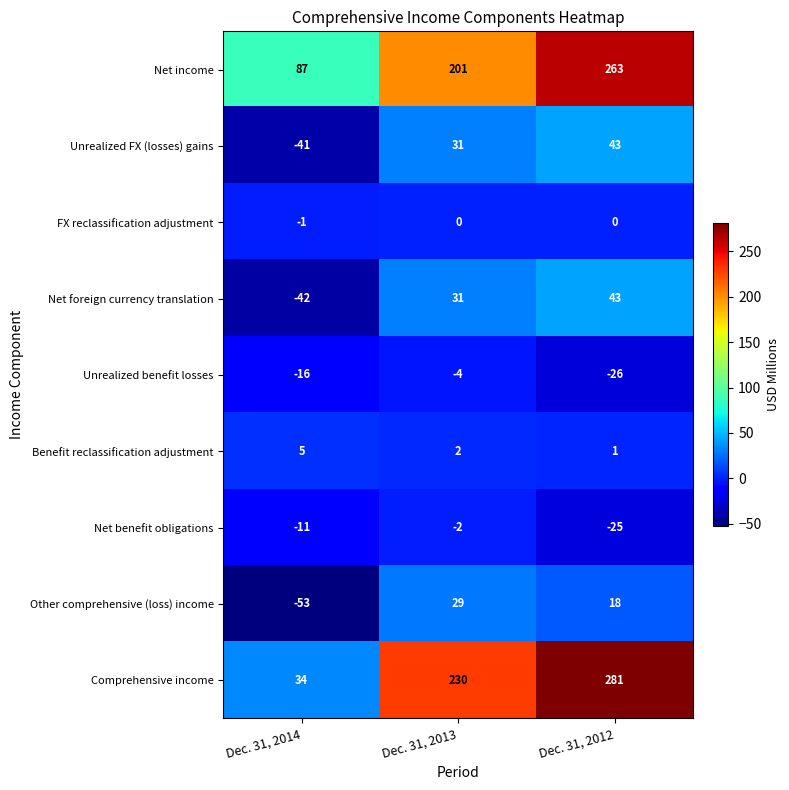

Between Dec. 31, 2013 and Dec. 31, 2012, which series saw the biggest shift?

Net income